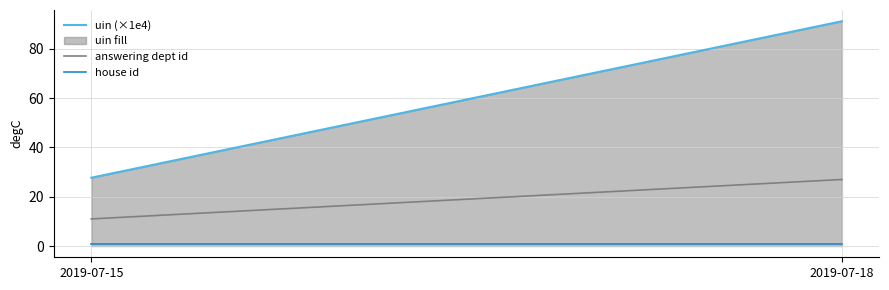

Which category has the lowest value in the answering dept id series?

2019-07-15